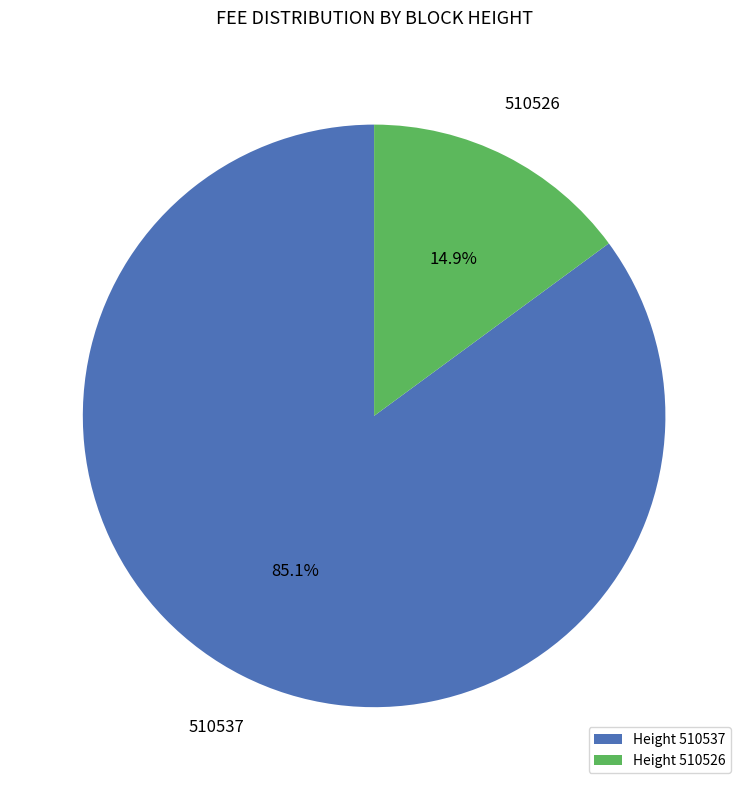

To the nearest percent, what portion does 510537 represent?

85%